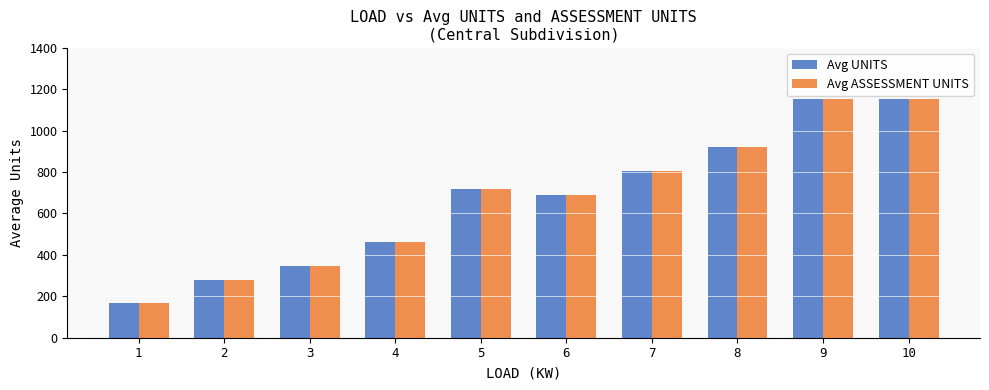

Which label corresponds to the smallest value in the chart?

1